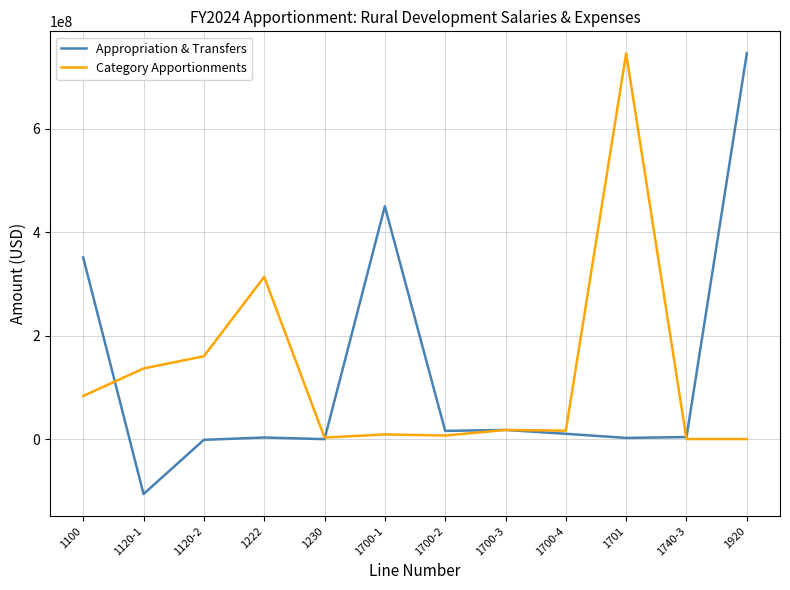

How many values in the Appropriation & Transfers series are below 10177719?

6